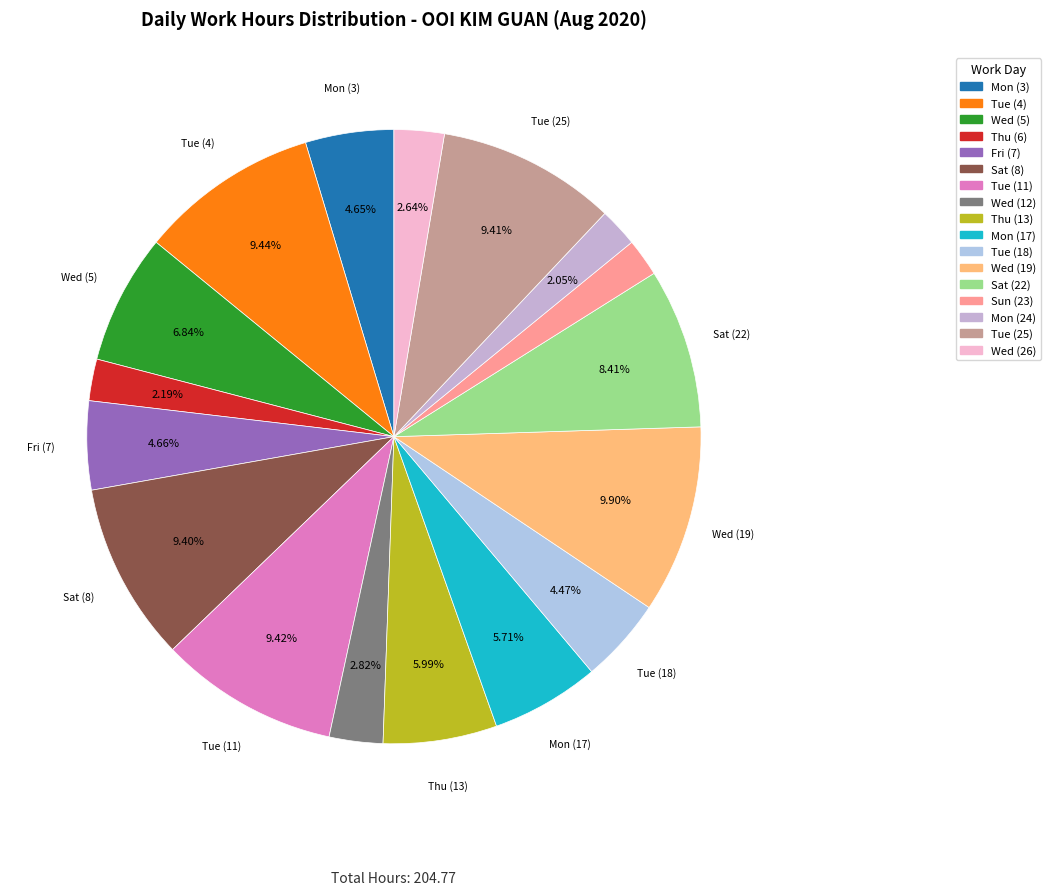

To the nearest percent, what is the difference between the Tue (25) and Thu (6) slice percentages?

7%